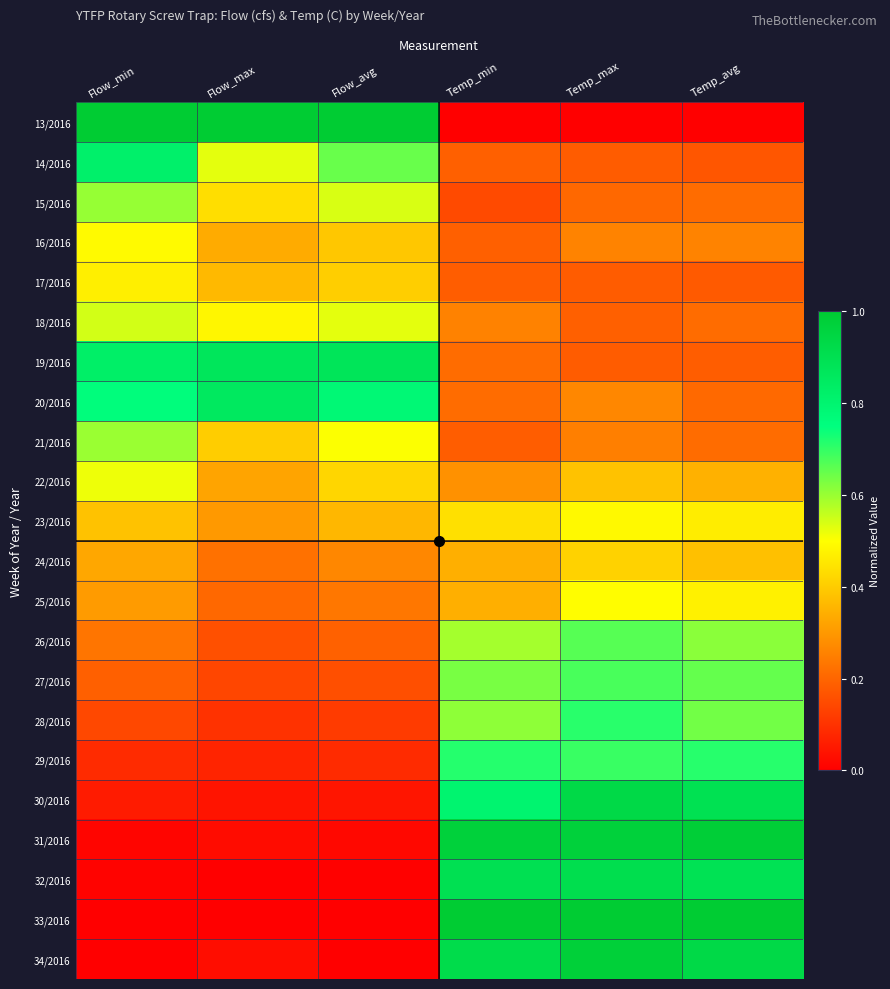

How many data points does each series have?

6